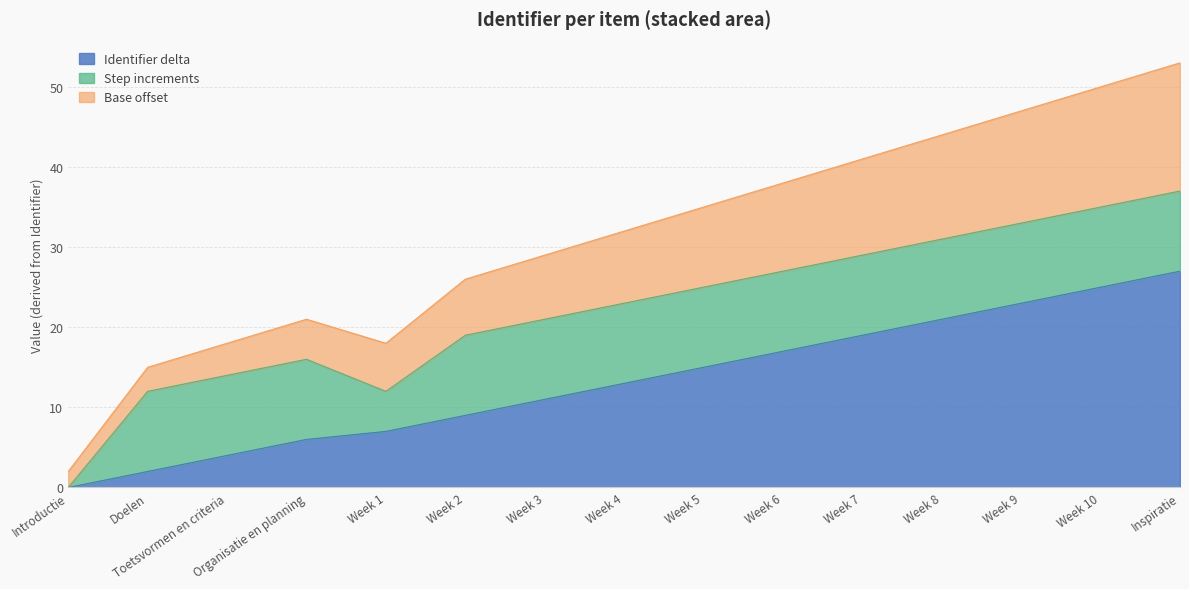

What is the label of the 4th point from the left?

Organisatie en planning